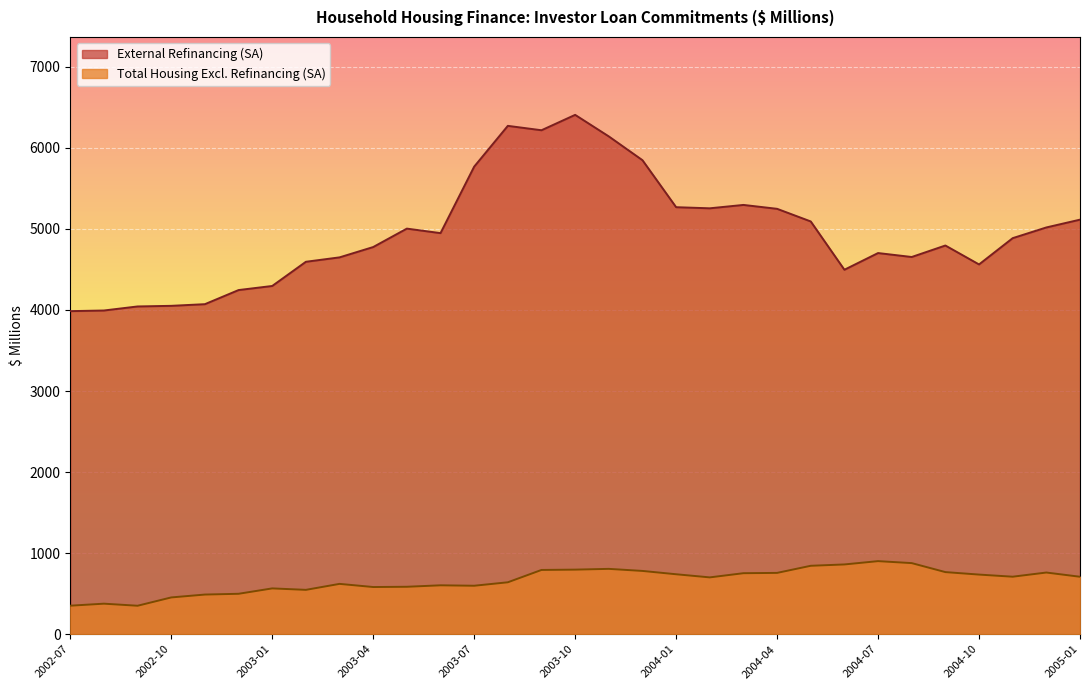

List the labels in order of External Refinancing (SA) value, largest first.

2003-10, 2003-08, 2003-09, 2003-11, 2003-12, 2003-07, 2004-03, 2004-01, 2004-02, 2004-04, 2005-01, 2004-05, 2004-12, 2003-05, 2003-06, 2004-11, 2004-09, 2003-04, 2004-07, 2004-08, 2003-03, 2003-02, 2004-10, 2004-06, 2003-01, 2002-12, 2002-11, 2002-10, 2002-09, 2002-08, 2002-07